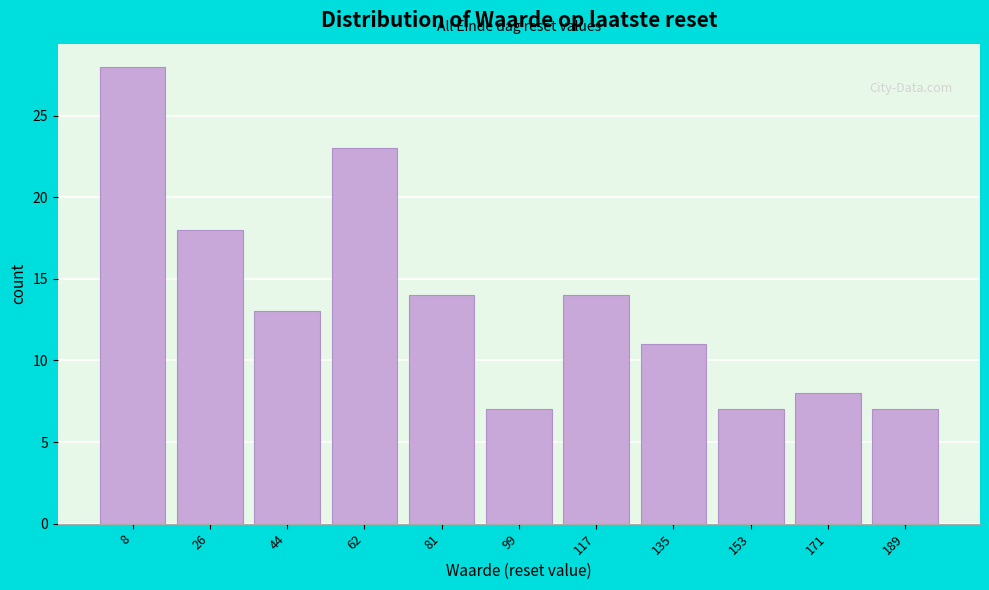

Reading left to right, what are all the values shown in this chart?

28	18	13	23	14	7	14	11	7	8	7